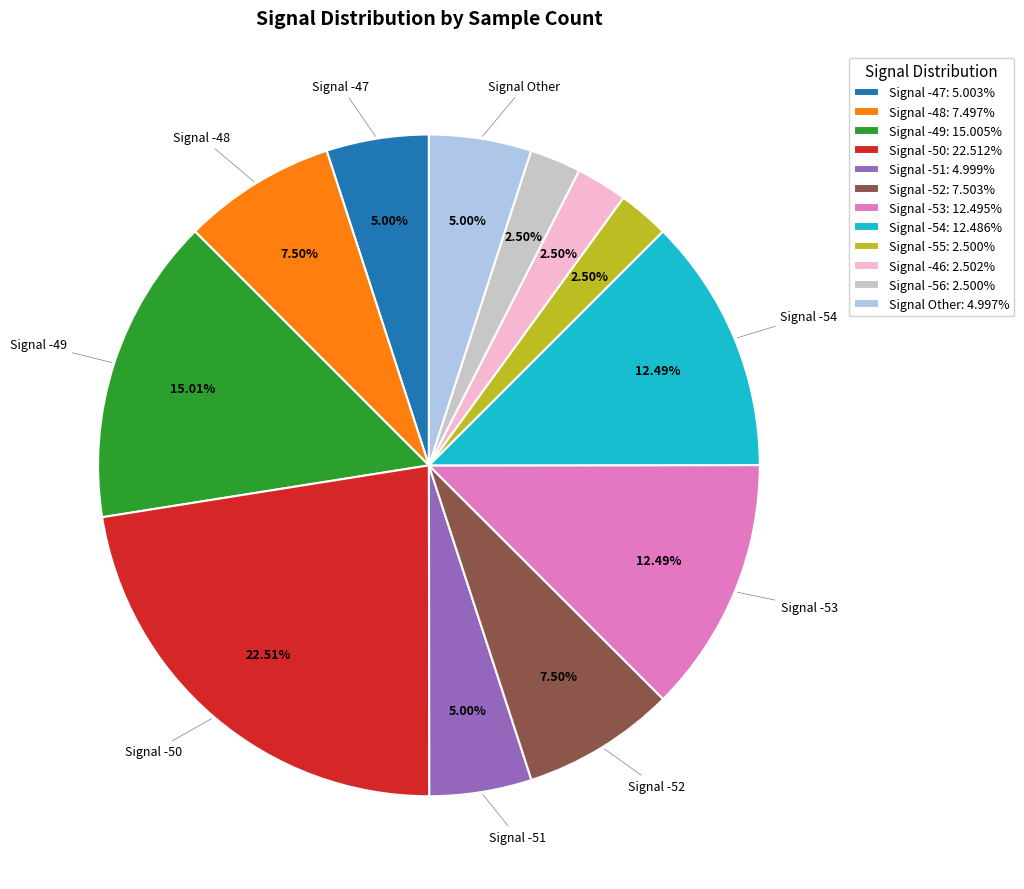

Is the sum of Signal -55: 2.500% and Signal -51: 4.999% greater than half?

No